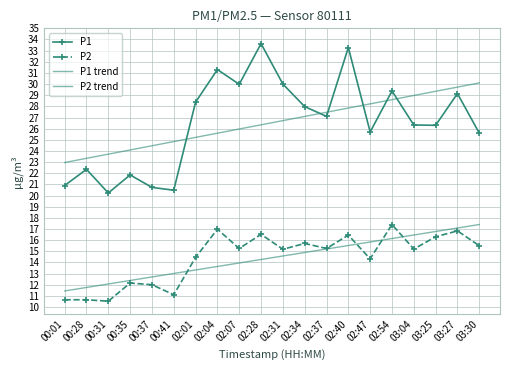

Count the number of data series in this chart.

4